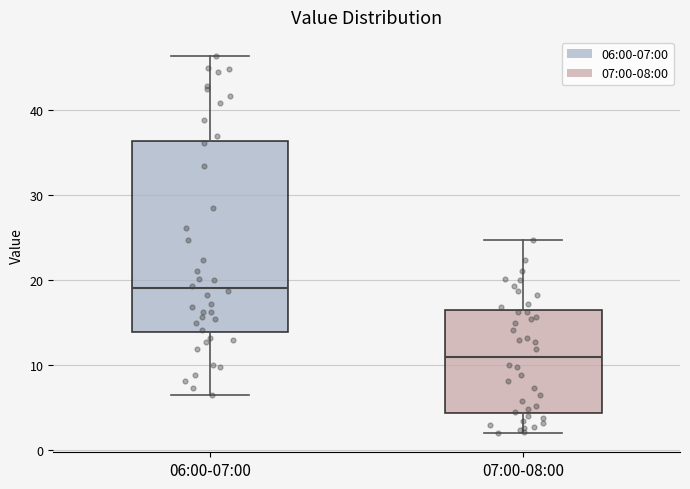

Which box's median line is the highest?

06:00-07:00